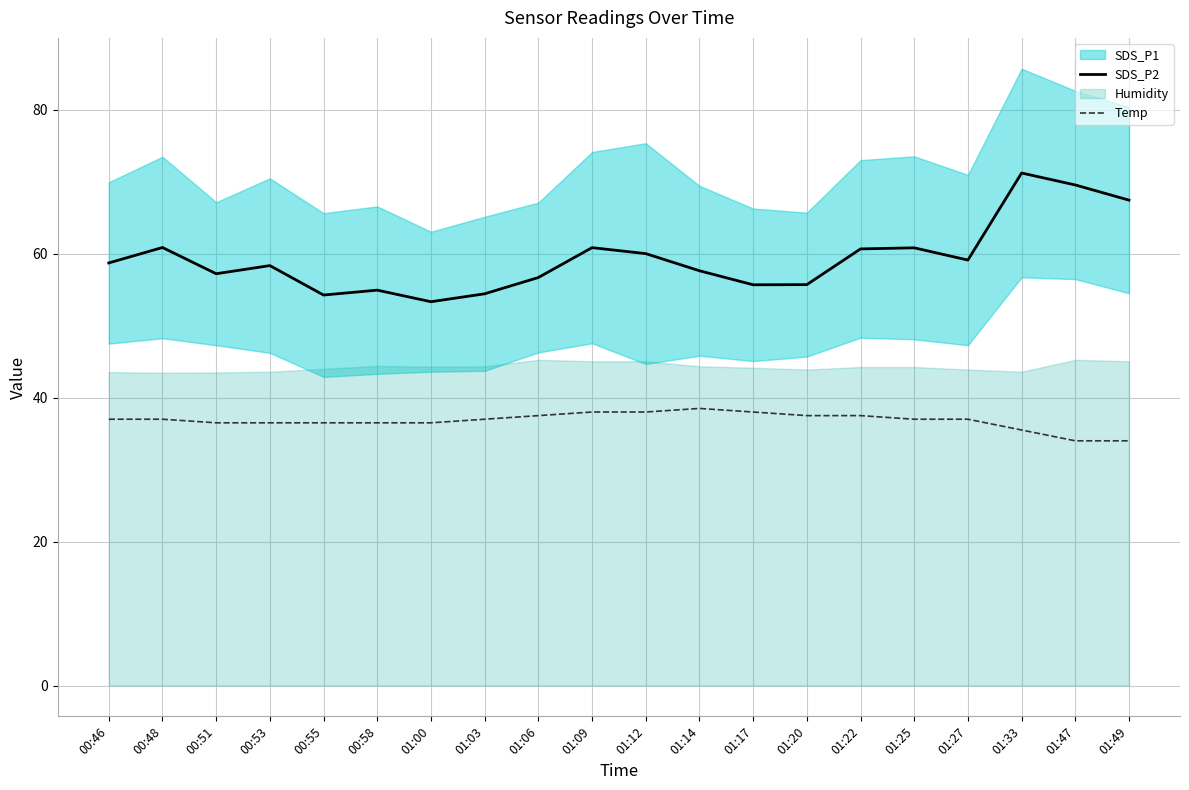

What is the minimum value for Temp?

34.0